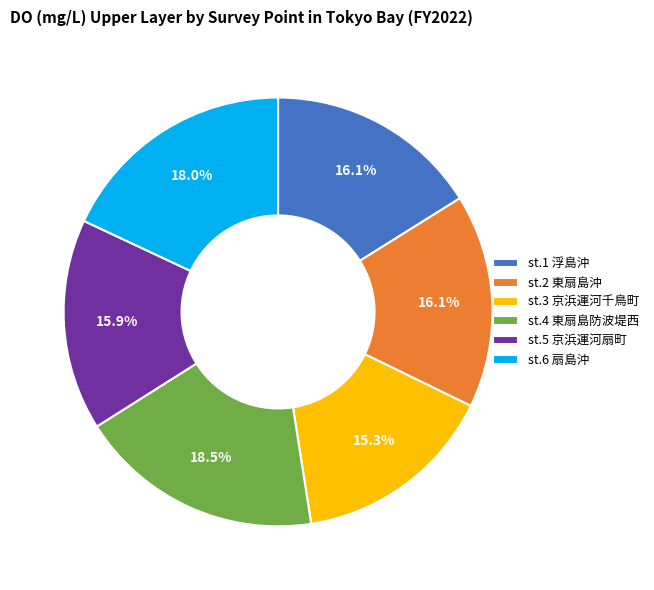

Between st.3 京浜運河千鳥町 and st.1 浮島沖, which is larger?

st.1 浮島沖